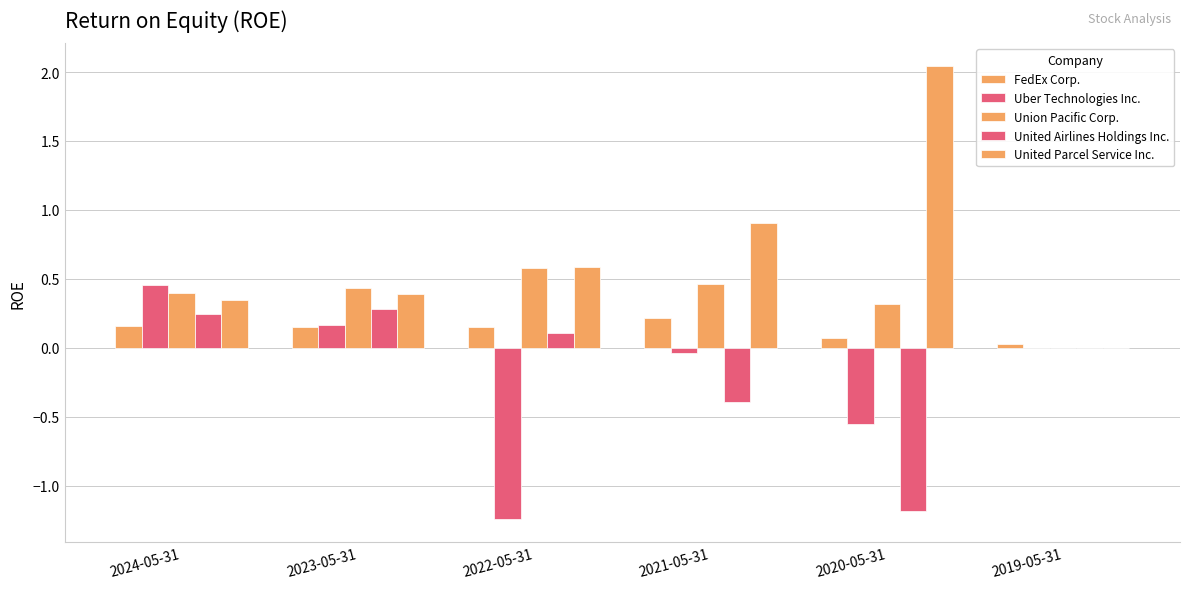

What is the label of the 1st bar from the right?

2019-05-31